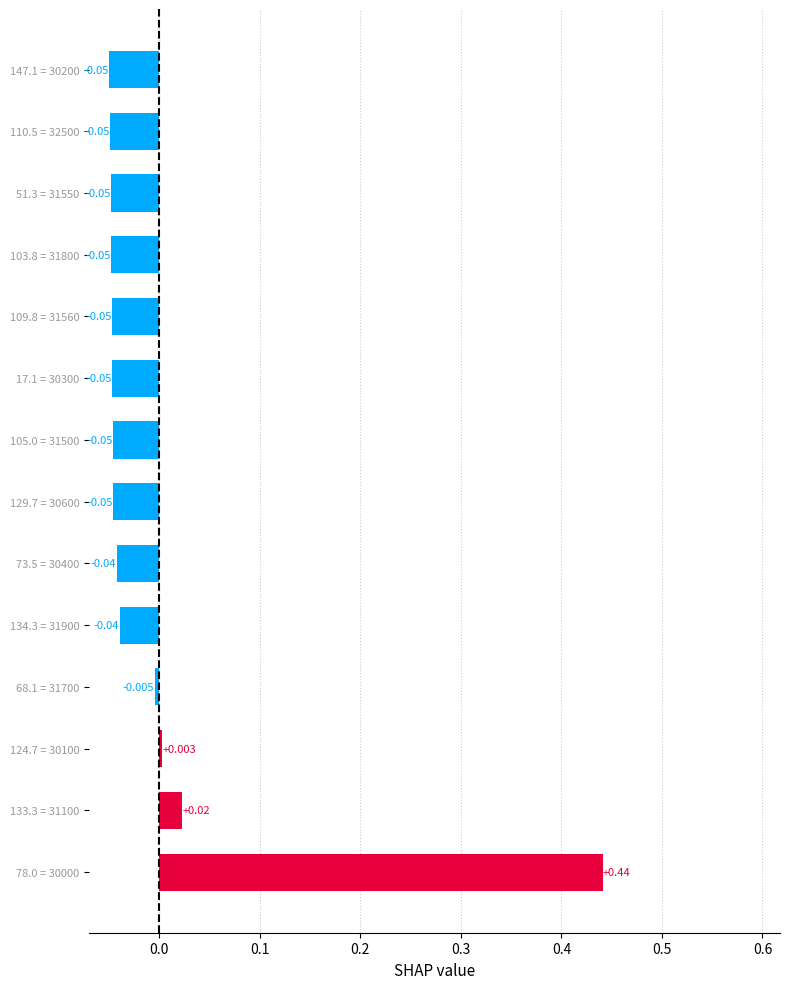

At which category does the chart reach its minimum across all series?

147.1 = 30200